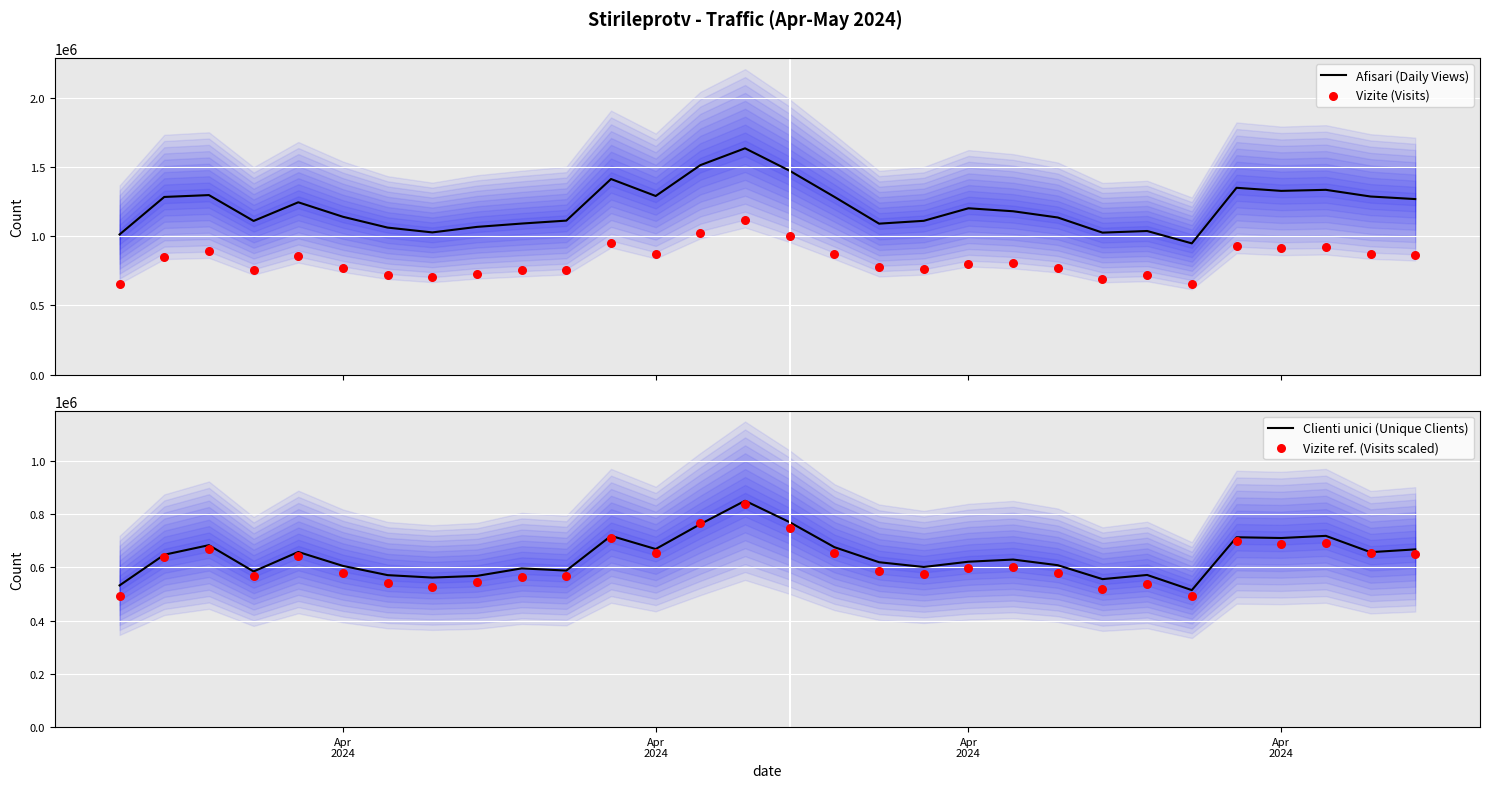

Which series reaches the maximum Y coordinate?

Afisari (Daily Views)